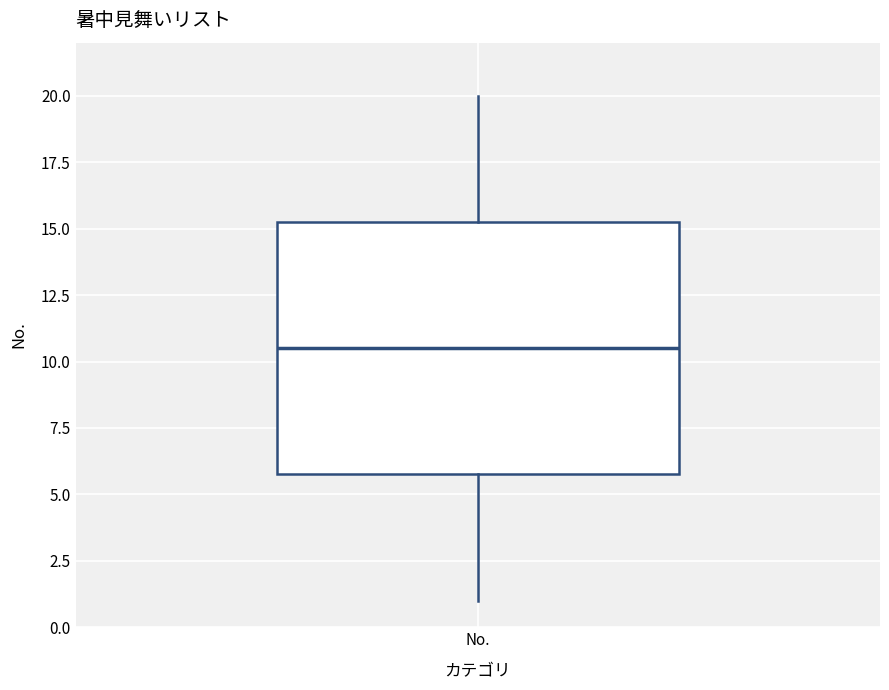

Transcribe this box plot: give where the median line is, the range the box spans, and where the two whiskers end, as read against the y-axis. The values are not printed on the chart, so give them approximately, as read against the axis.

median 10.5, box 6.0 to 15.5, whiskers 1.0 to 20.0